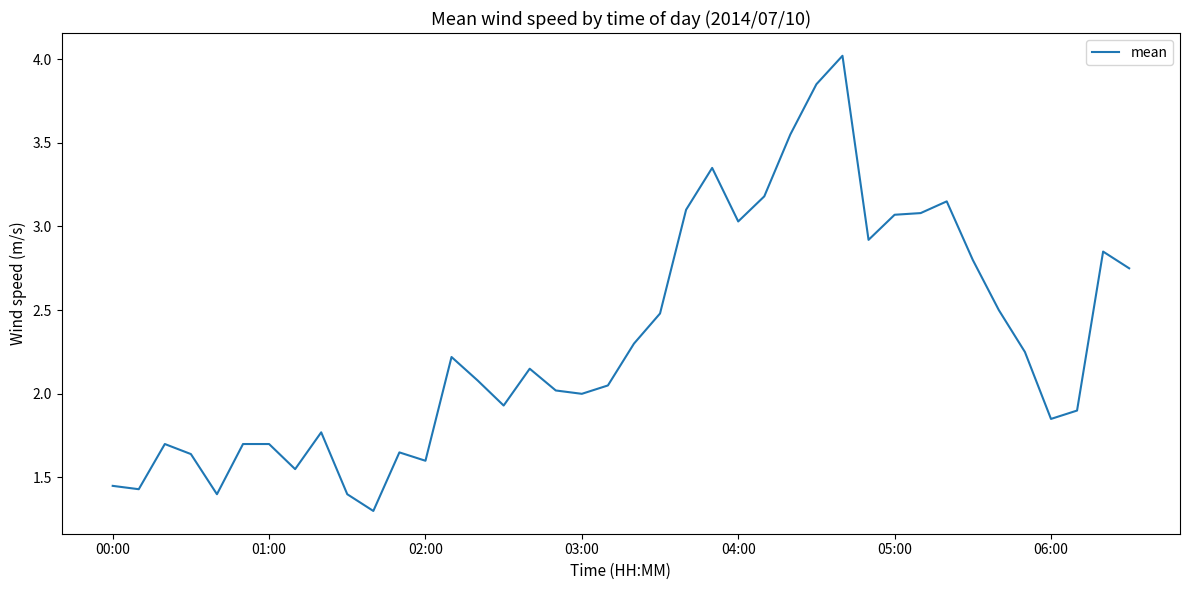

What is the maximum value shown in the chart?

4.0